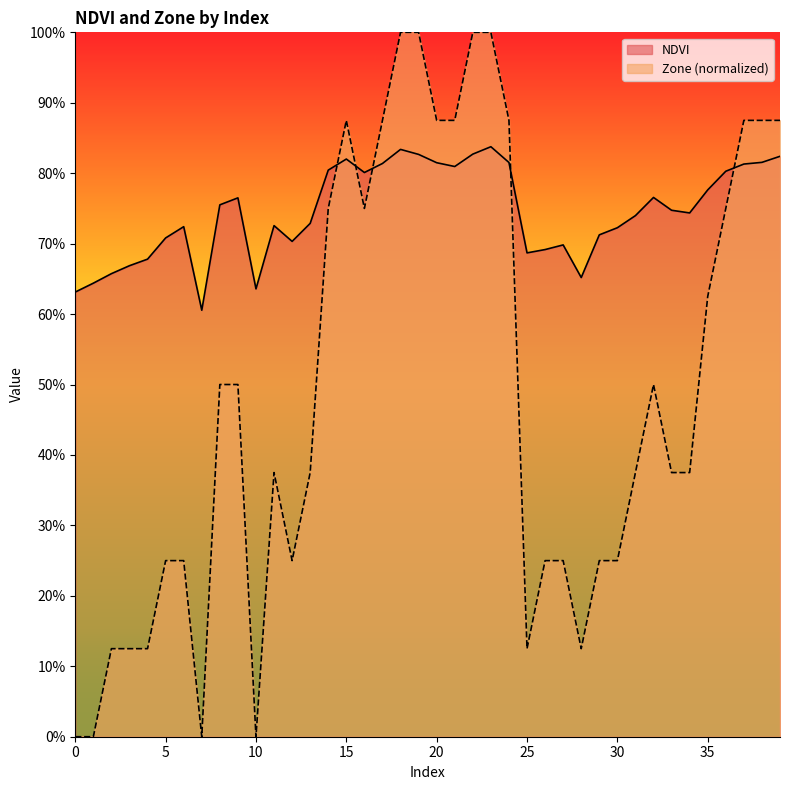

Which series has the largest total across all categories?

NDVI